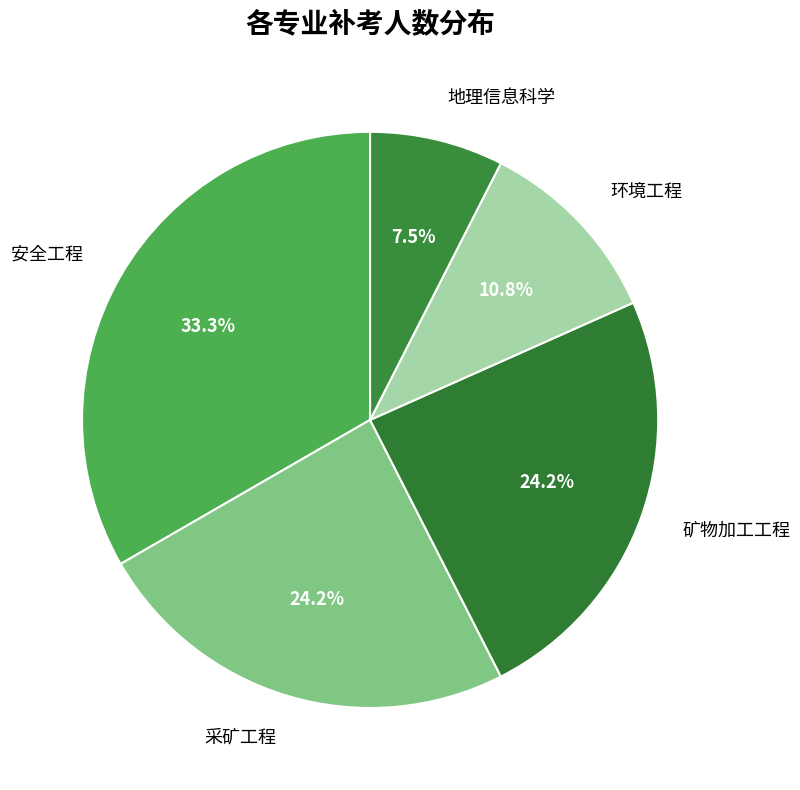

Which category has the biggest portion of the pie?

安全工程